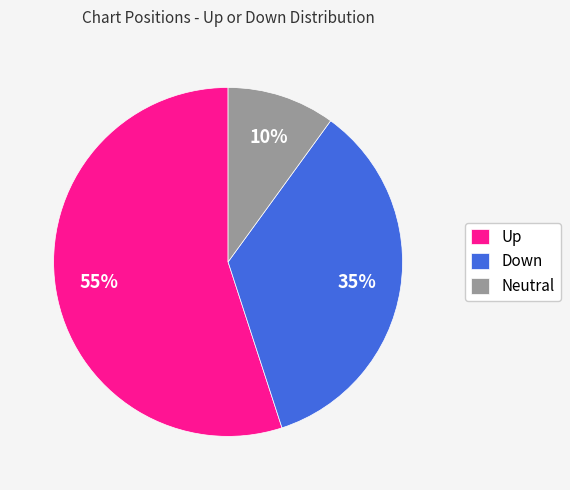

To the nearest percent, what is the difference between the Up and Neutral slice percentages?

45%